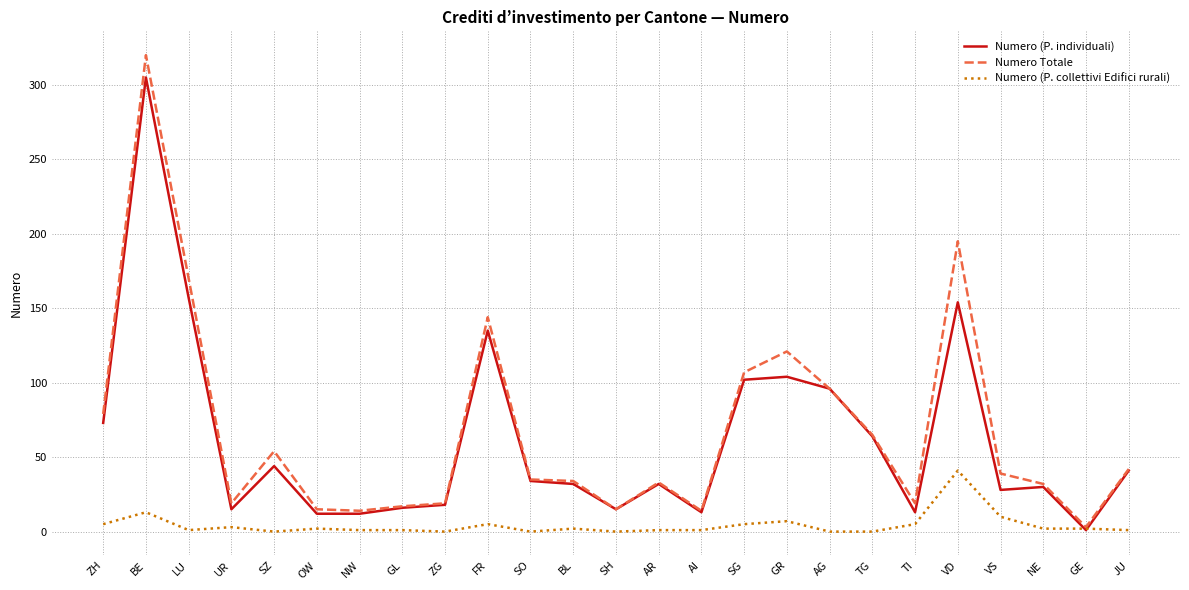

The value of Numero Totale at VD is 324. True or false?

False